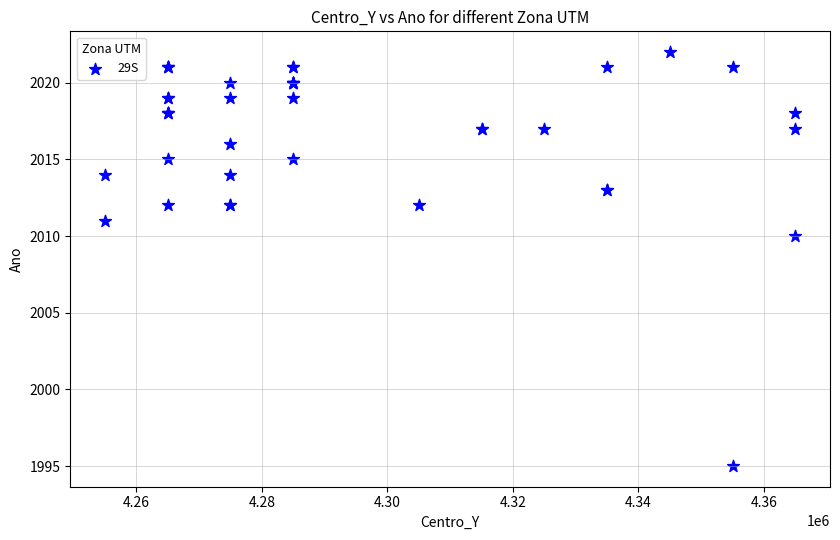

What Y value in the scatter plot is closest to 2008?

2010